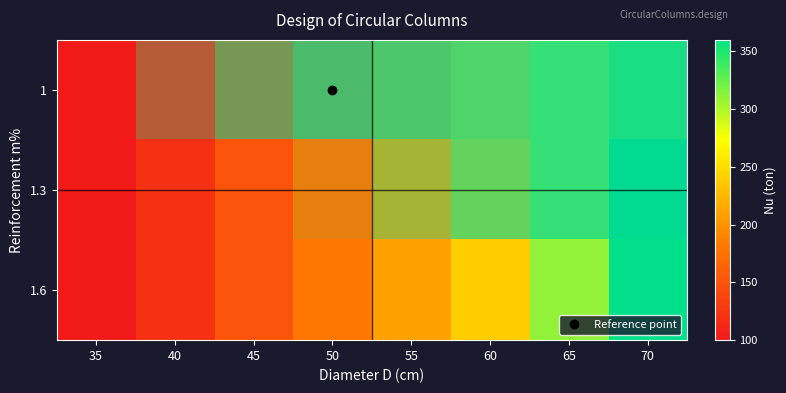

How many series are shown in this chart?

3